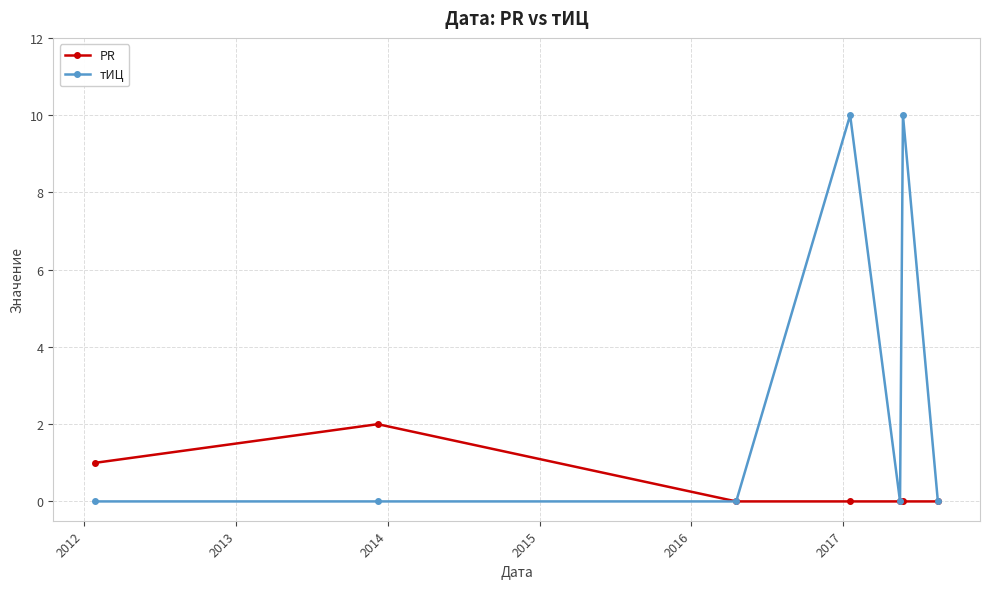

Does the chart display data point markers on the line(s)?

Yes